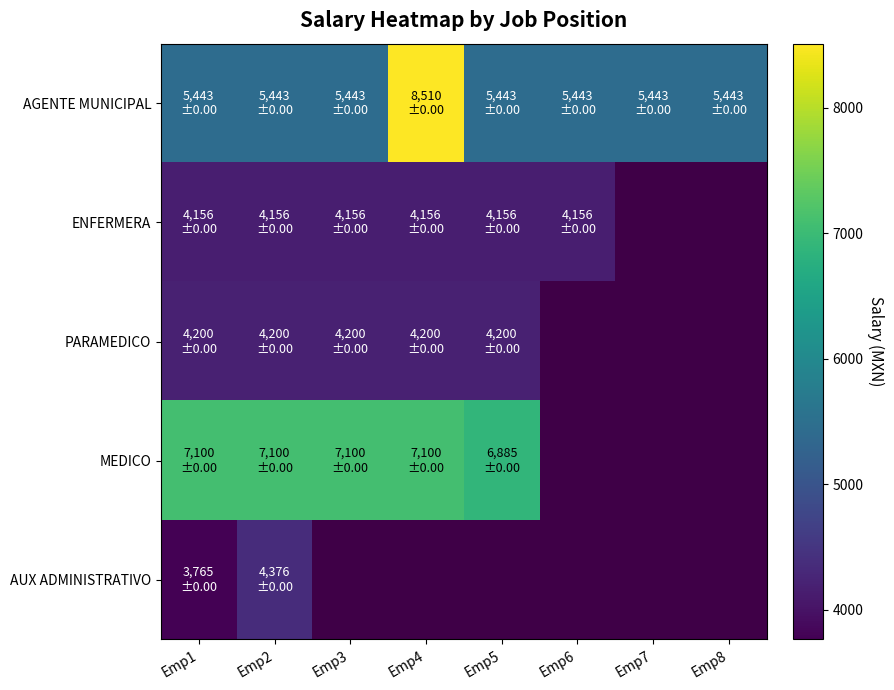

What is the maximum value shown in the chart?

8510.0